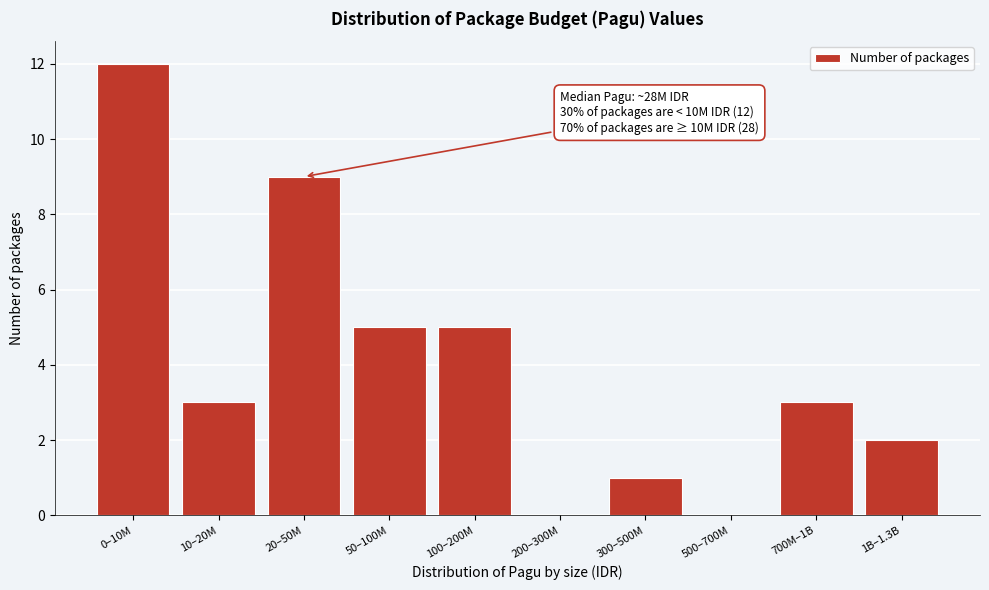

Reading left to right, list all the values displayed in this chart.

0–10M=12	10–20M=3	20–50M=9	50–100M=5	100–200M=5	200–300M=0	300–500M=1	500–700M=0	700M–1B=3	1B–1.3B=2